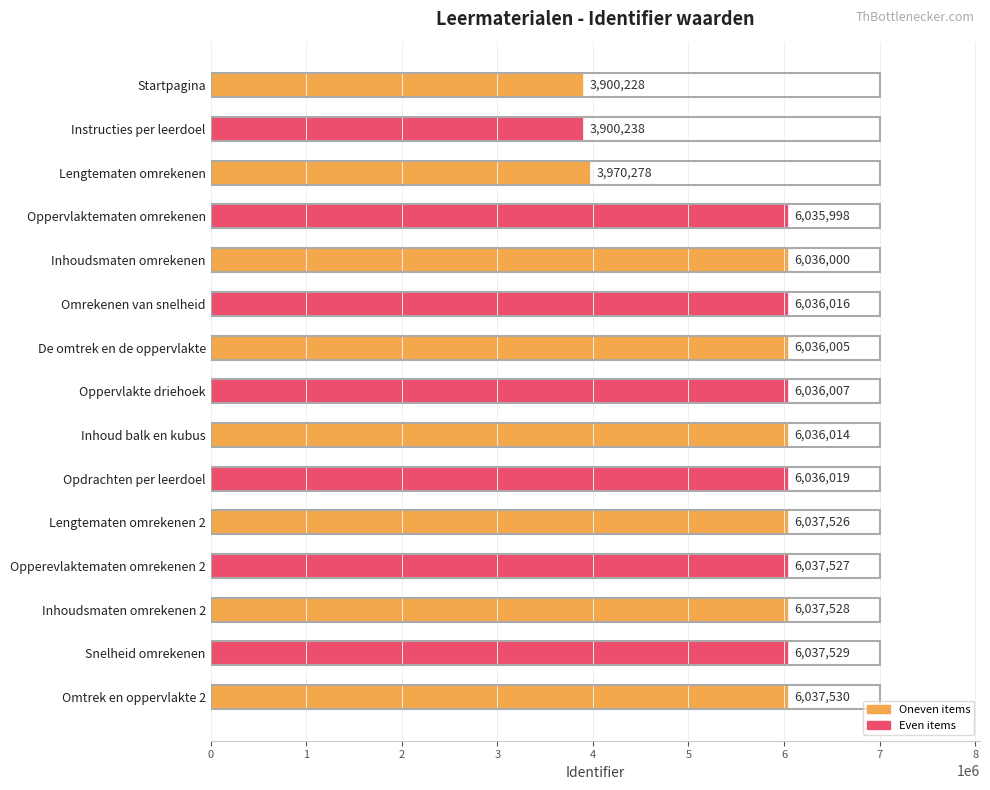

What is the minimum value shown in the chart?

3900228